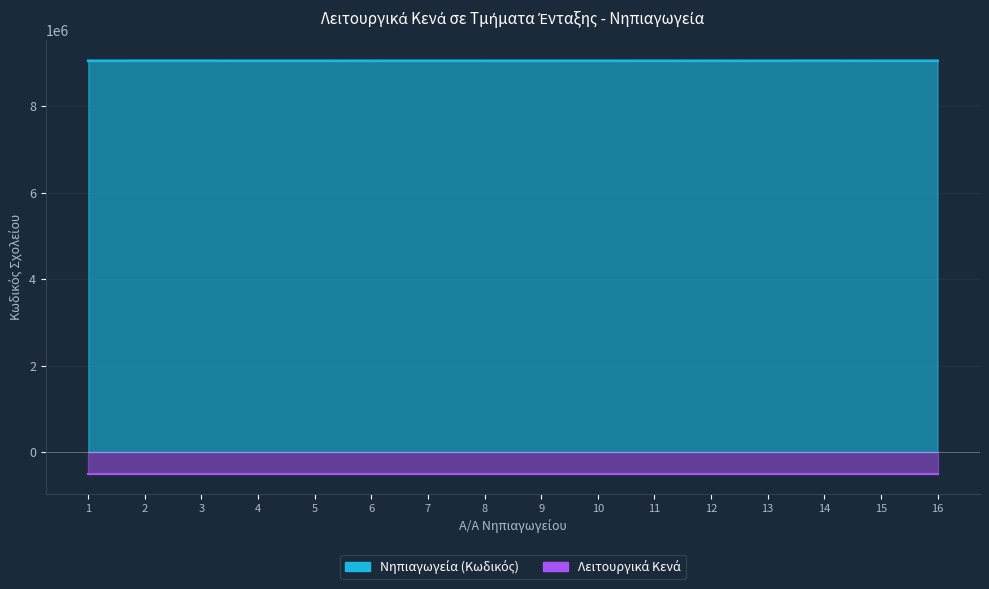

What is the sum of all values?

144816328